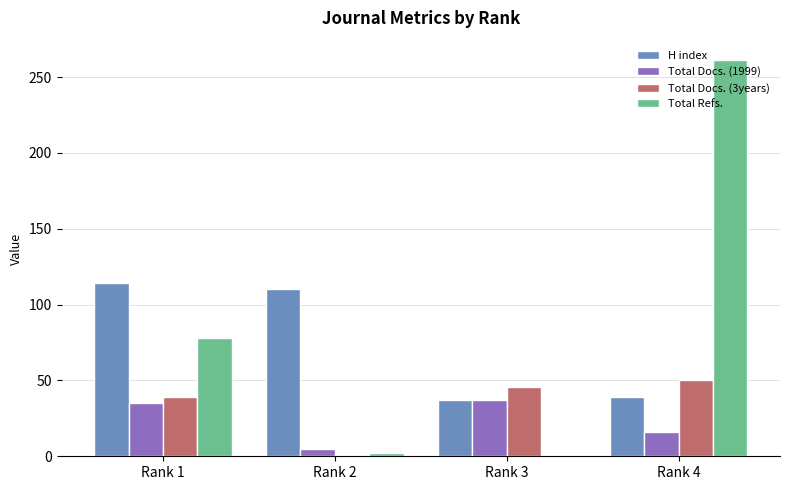

How many distinct data groups are displayed?

4